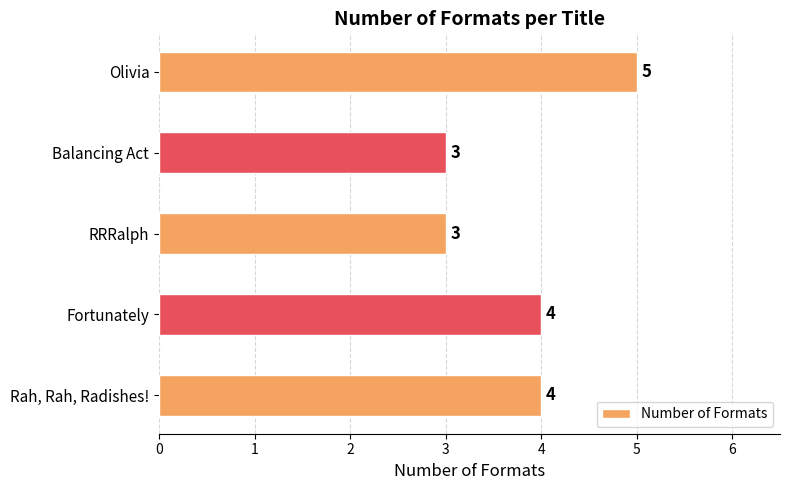

At which category does the chart reach its peak across all series?

Olivia